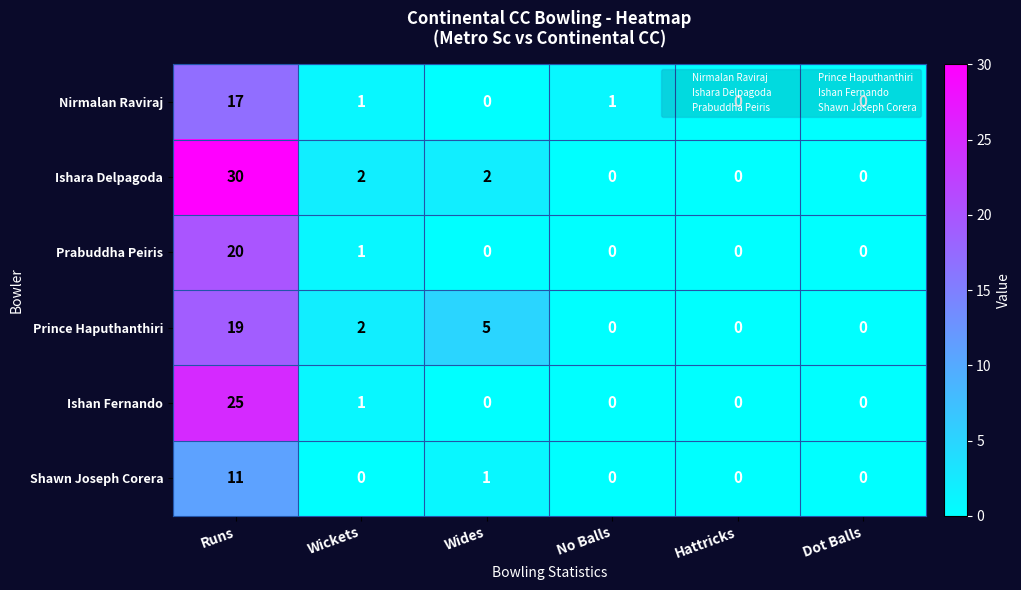

What is the difference between the second highest and minimum values in the Prince Haputhanthiri series?

5